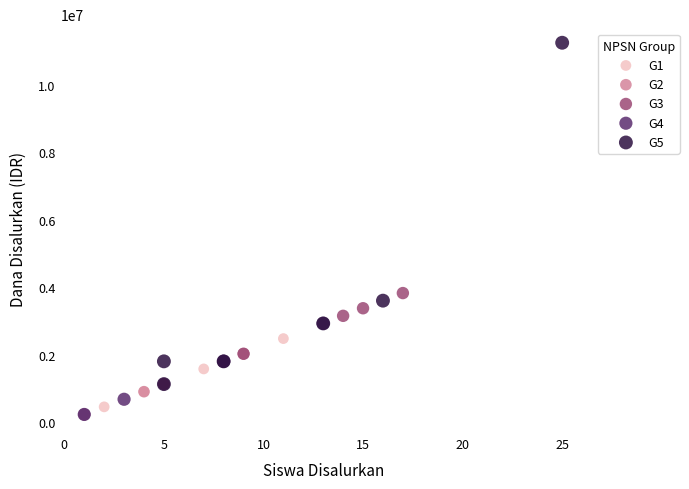

Which series reaches the maximum Y coordinate?

G5